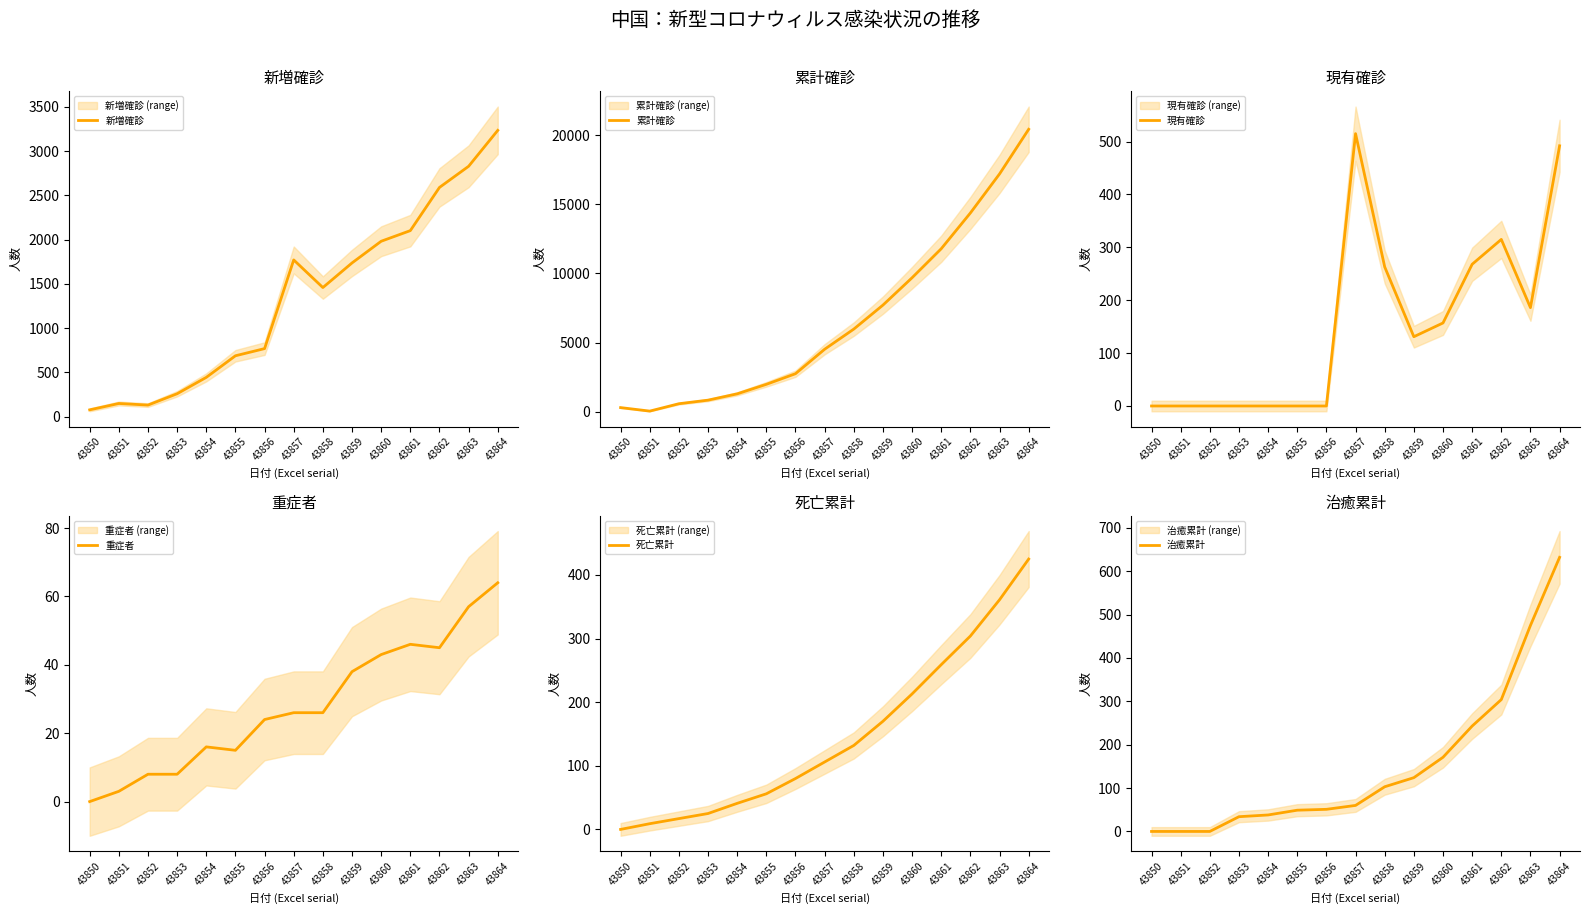

Which series has the widest spread of values?

累計確診